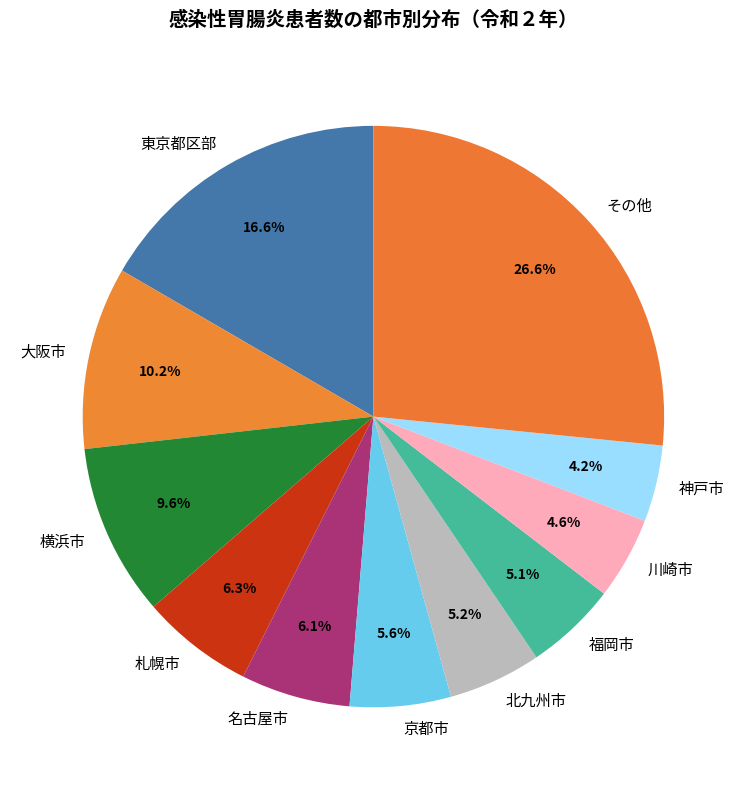

What is the largest slice in the pie chart?

その他